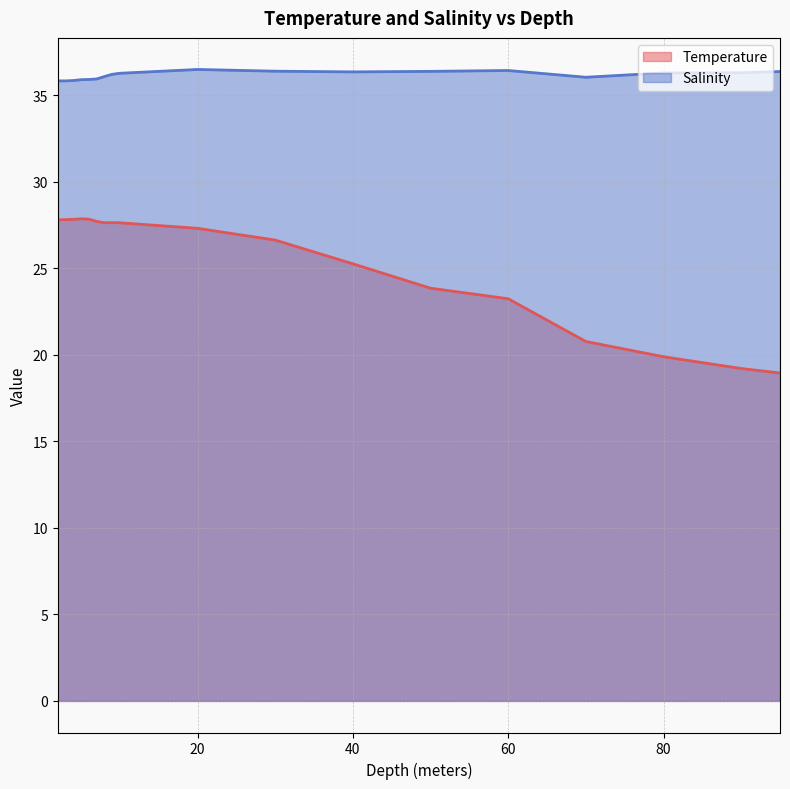

How many interior local peaks does the Temperature series have?

2